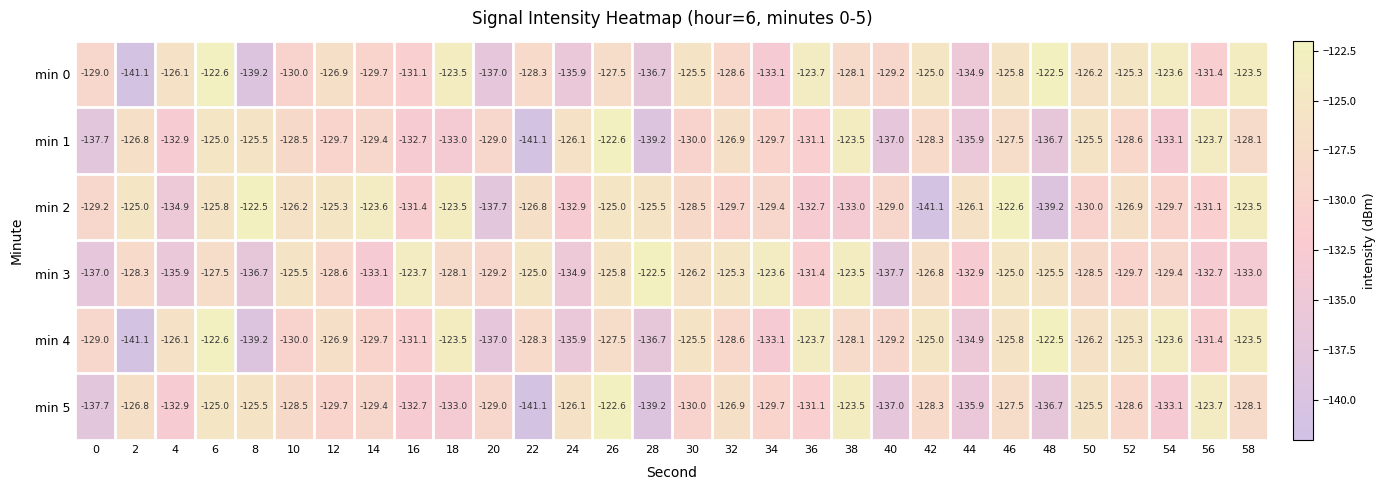

What is the sum of the min 0 values at 22 and 44?

-263.2